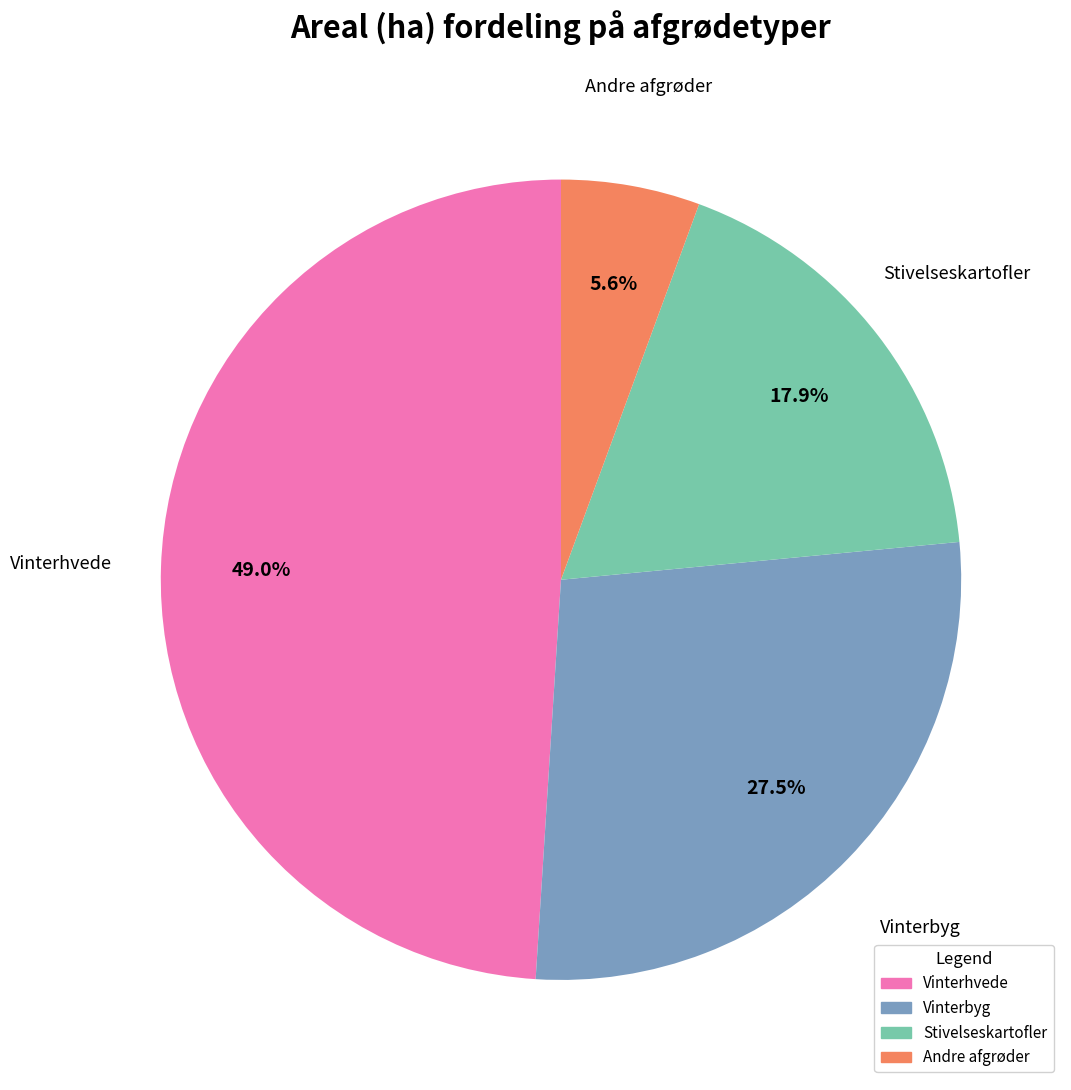

Does any single category account for the majority?

No